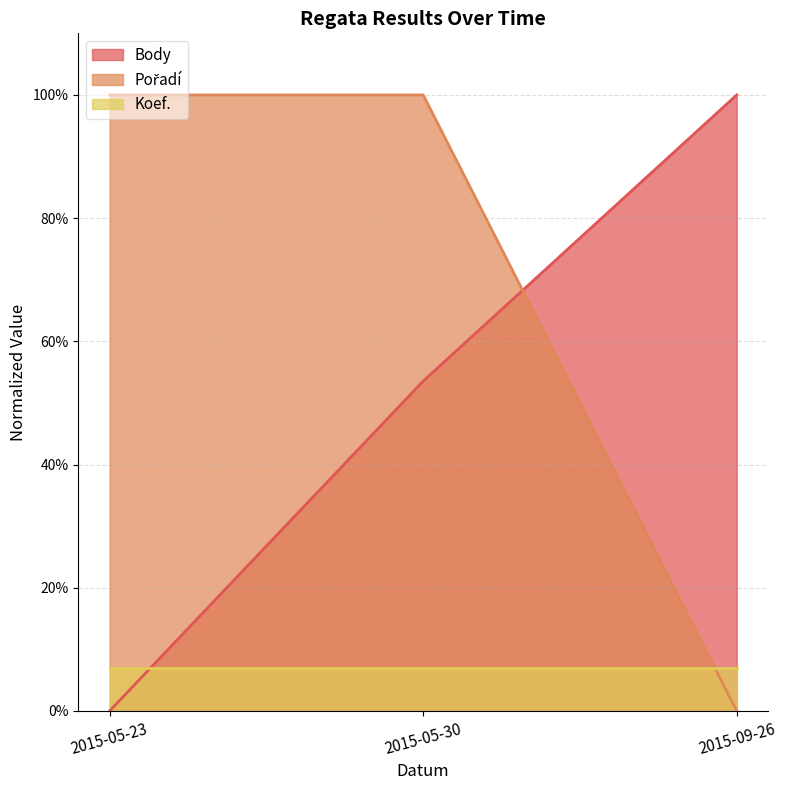

Is it true that Body equals 35.6 at 2015-05-30?

False